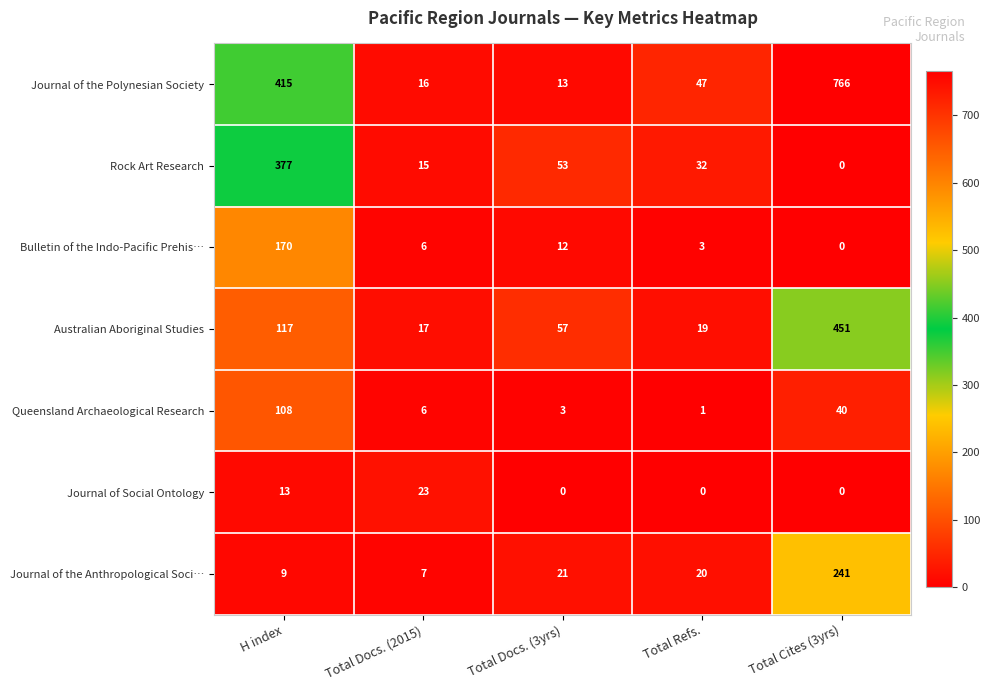

At which category is the sum across all series the highest?

Total Cites (3yrs)